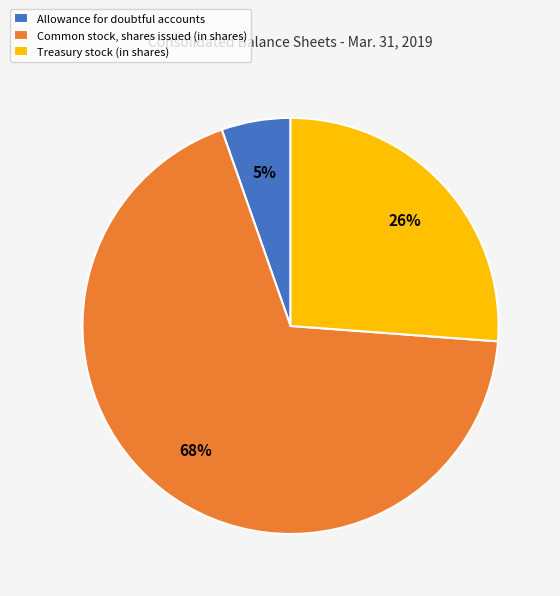

Between Allowance for doubtful accounts and Common stock, shares issued (in shares), which is larger?

Common stock, shares issued (in shares)